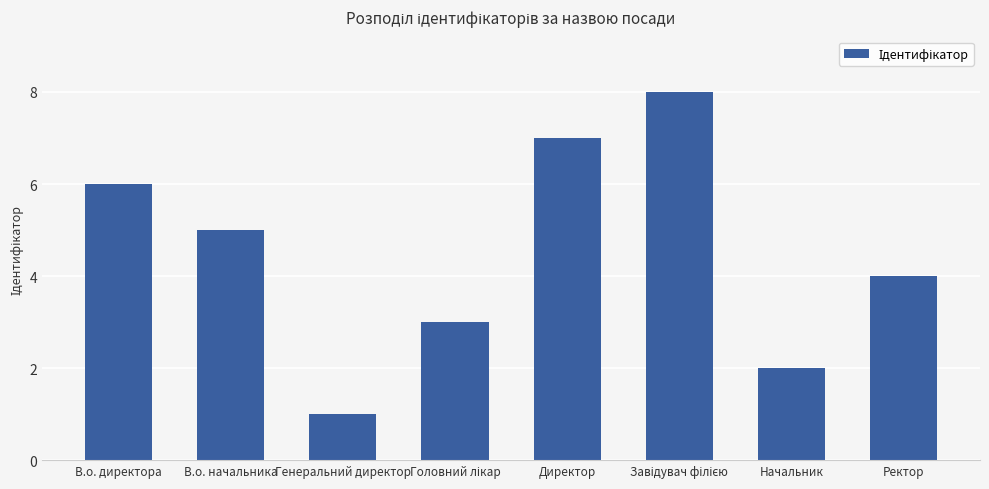

Reading right to left, list all the values displayed in this chart.

4	2	8	7	3	1	5	6